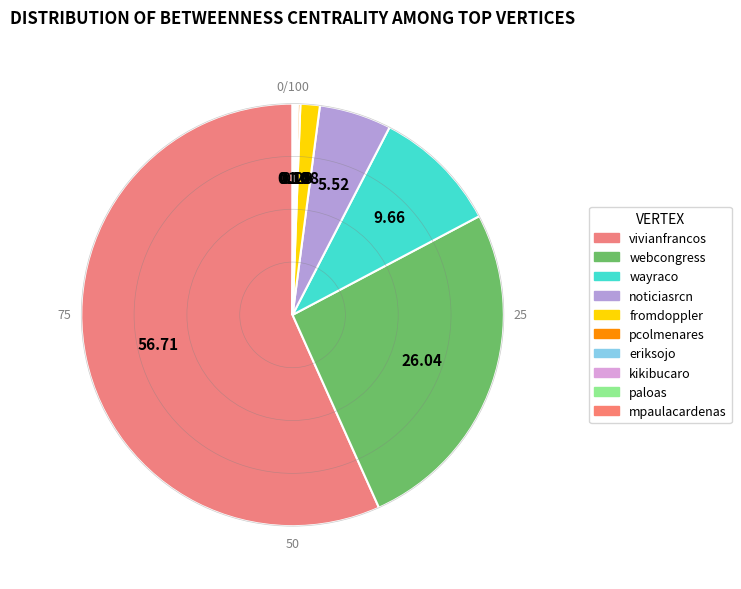

To the nearest percent, what is the difference between the vivianfrancos and paloas slice percentages?

57%